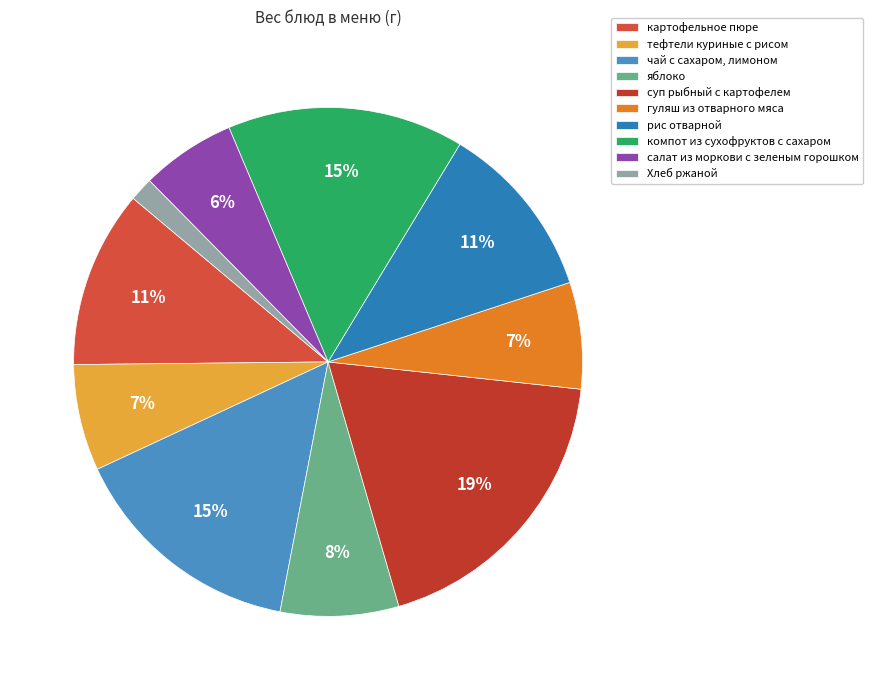

Approximately how many times larger is the value at картофельное пюре compared to тефтели куриные с рисом?

1.7